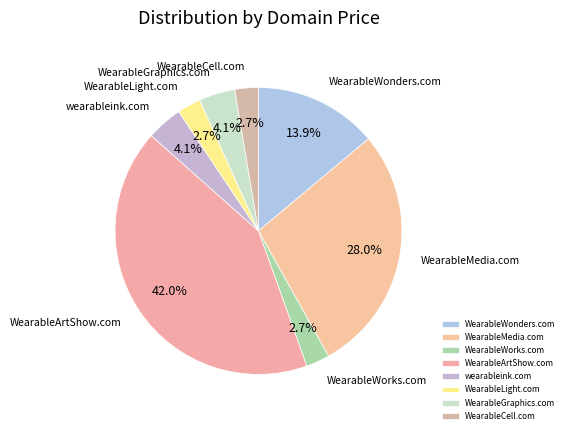

To the nearest percent, what is the difference between the WearableCell.com and WearableMedia.com slice percentages?

25%